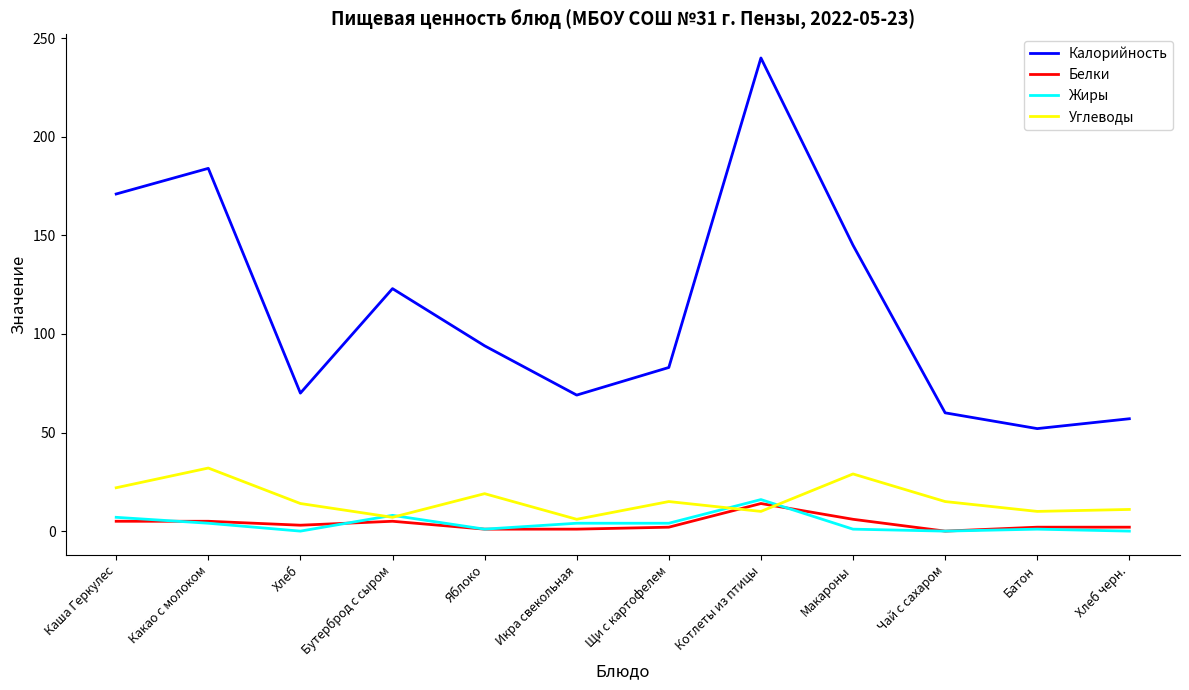

Is the value of Калорийность at Батон greater than the value of Белки at Чай с сахаром?

Yes